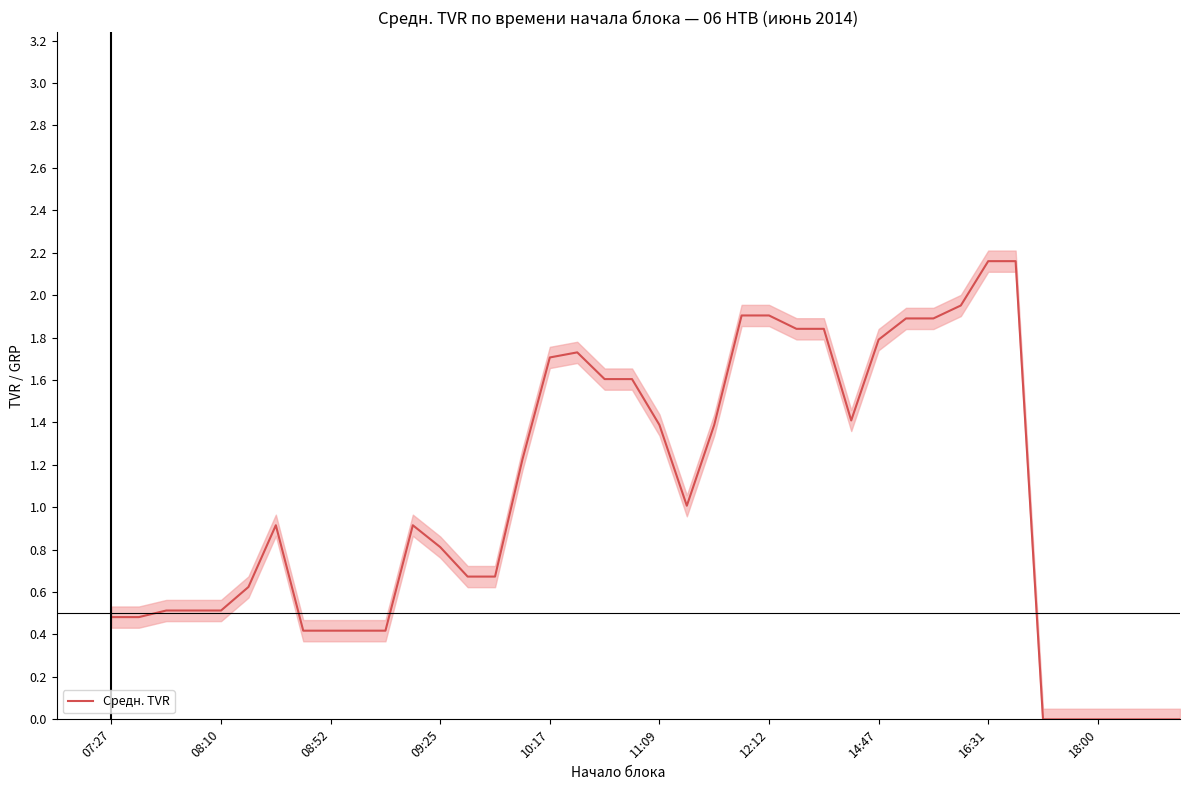

Is this an area chart (filled region under the line)?

No